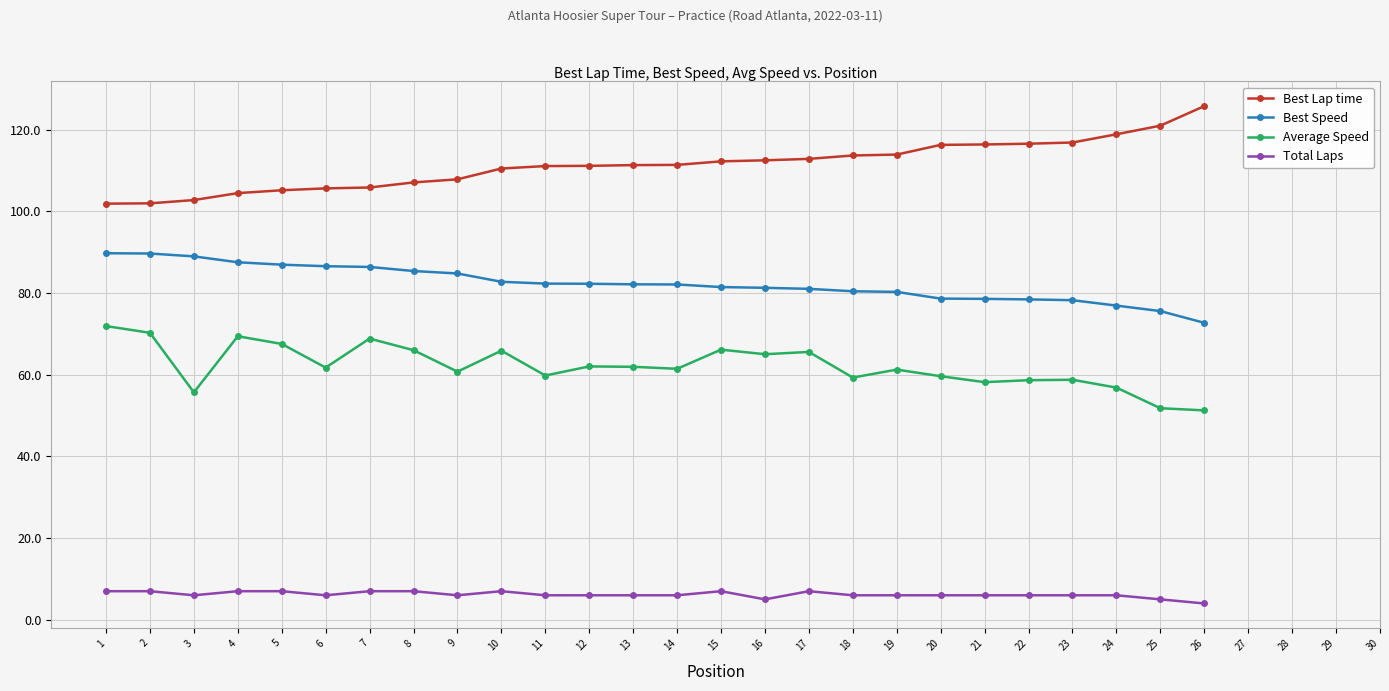

What is the difference between the highest and lowest values at 24?

112.9